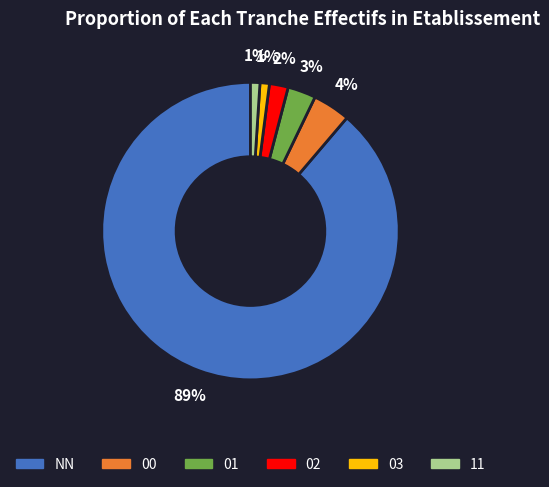

Does any single category account for the majority?

Yes